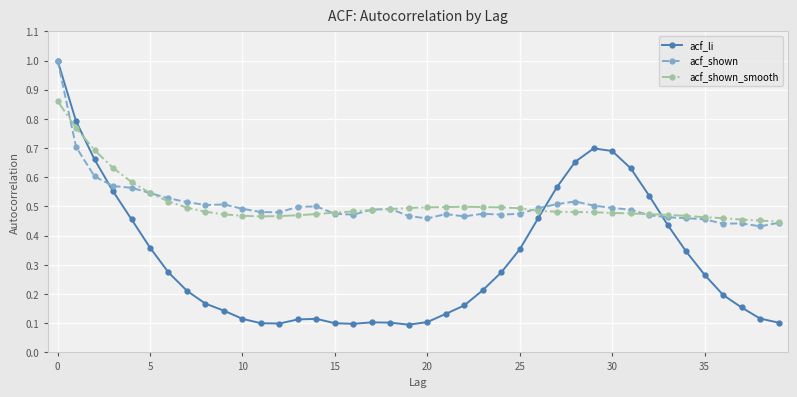

Which series has the largest range (max minus min)?

acf_li